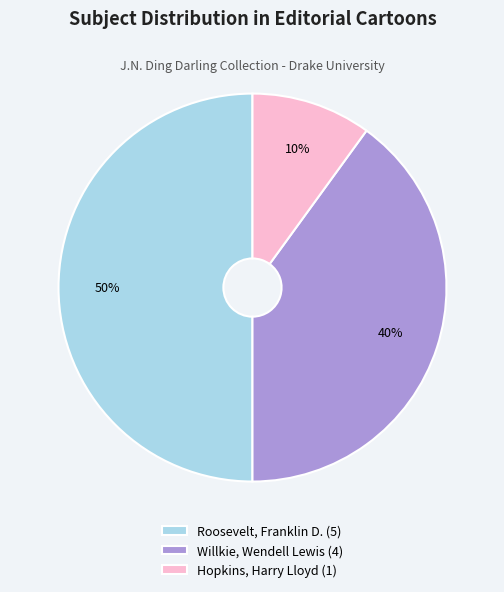

What percentage is the Hopkins, Harry Lloyd (1) slice, to the nearest percent?

10%